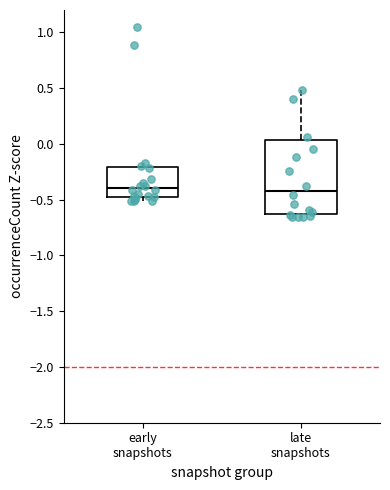

Reading left to right, read every box against the y-axis: the position of its median line, the range the box covers, and the ends of its whiskers. The values are not printed on the chart, so give them approximately, as read against the axis.

early snapshots: median -0.40, box -0.50 to -0.20, whiskers -0.50 (just below the box's lower edge) to -0.15
late snapshots: median -0.40, box -0.65 to 0.05, whiskers -0.65 (just below the box's lower edge) to 0.50